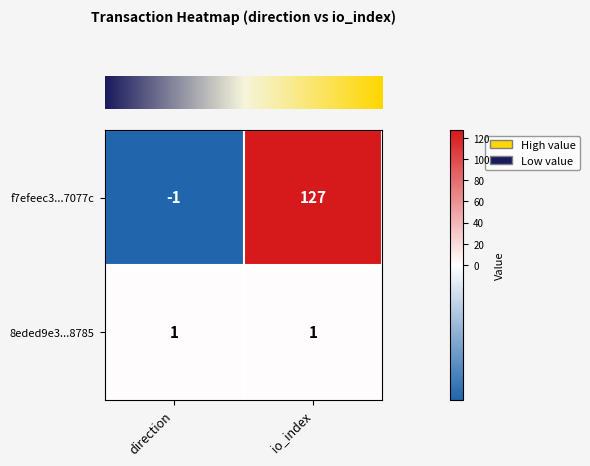

Count the number of data series in this chart.

2